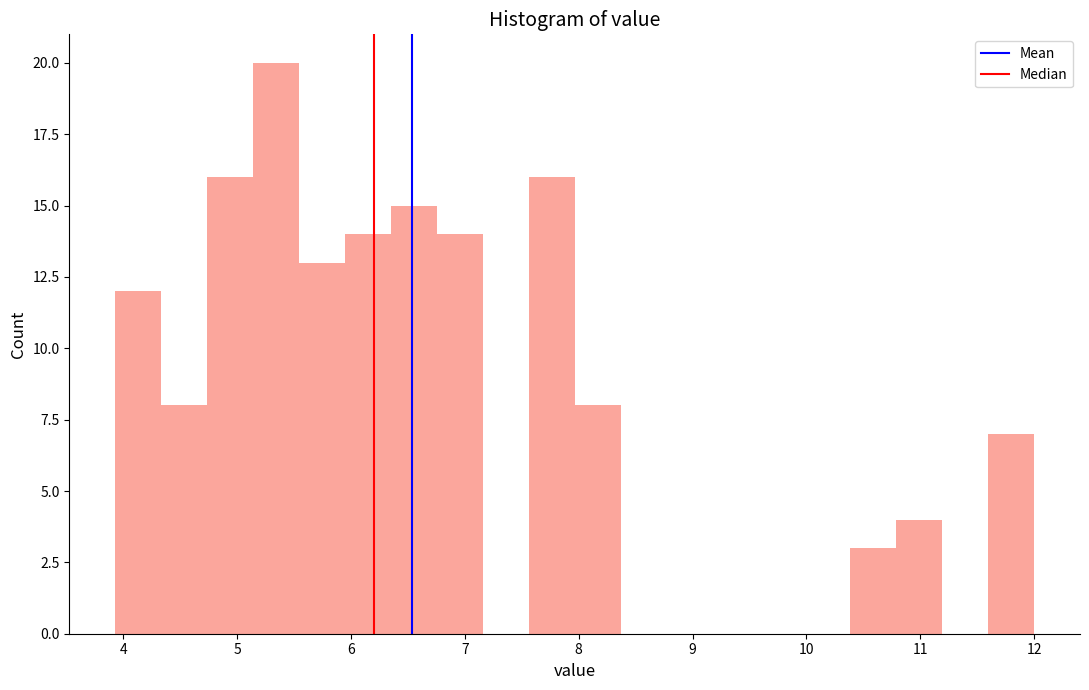

What is the height of the bar covering 10.8 to 11.2 on the x-axis? Neither the bar edges nor the heights are printed on the chart, so give them approximately, as read against the axes.

4